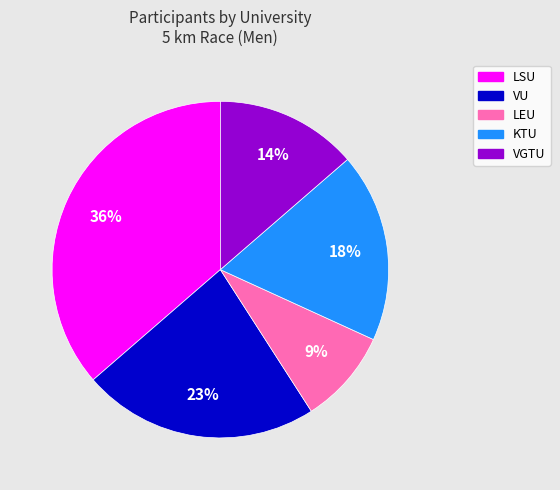

Is it true that VU is 36% of the pie?

False